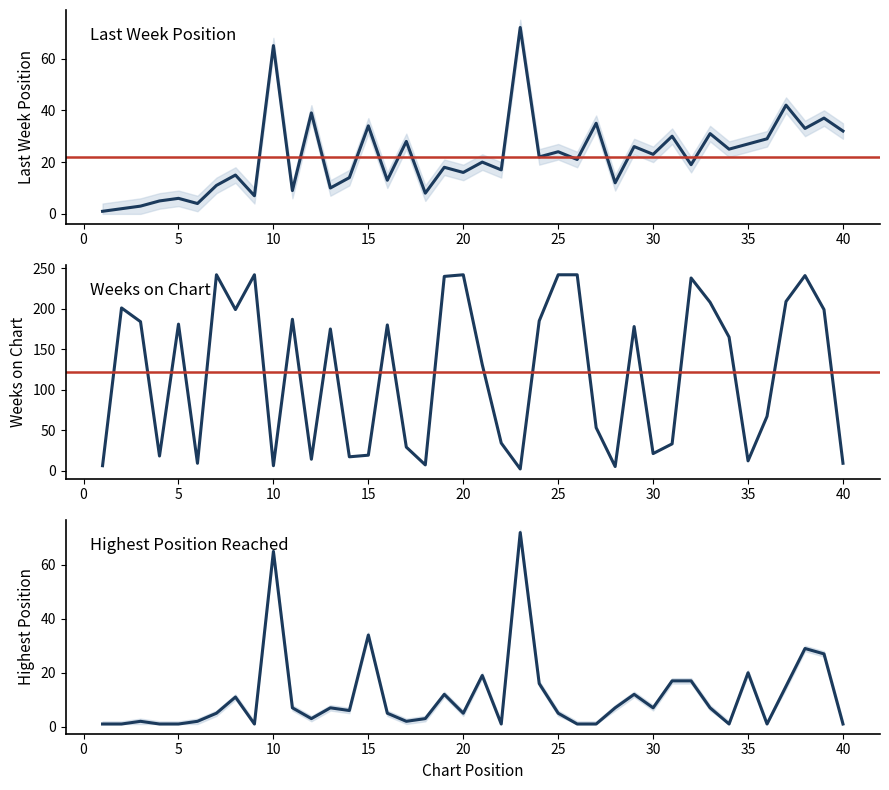

How many interior local valleys does the Last Week series have?

15